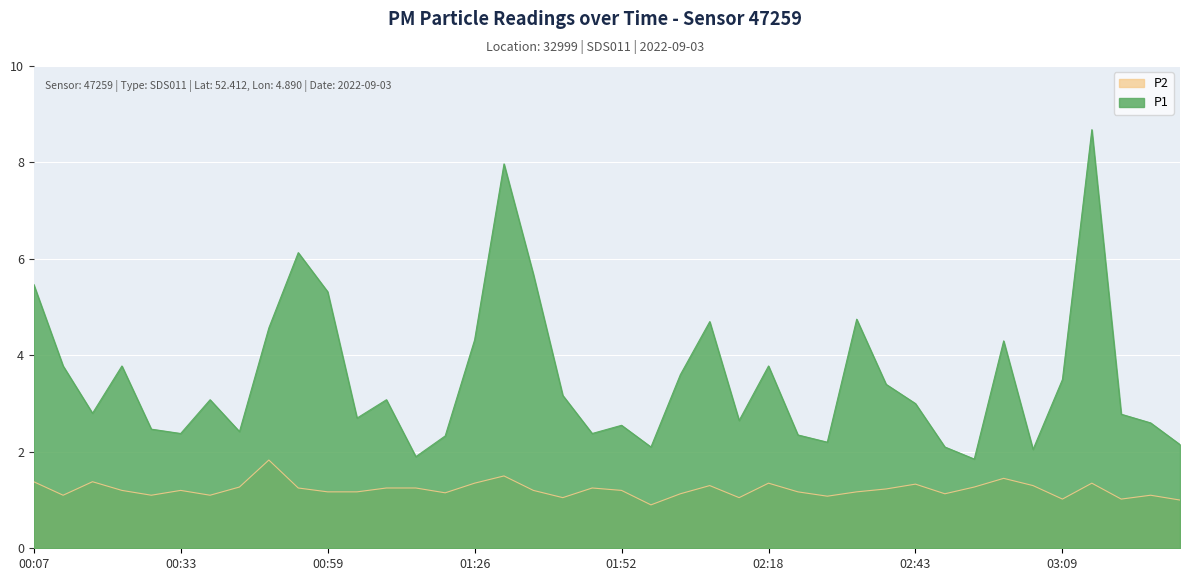

Is the value of P2 at 03:29 greater than the value of P1 at 01:52?

No